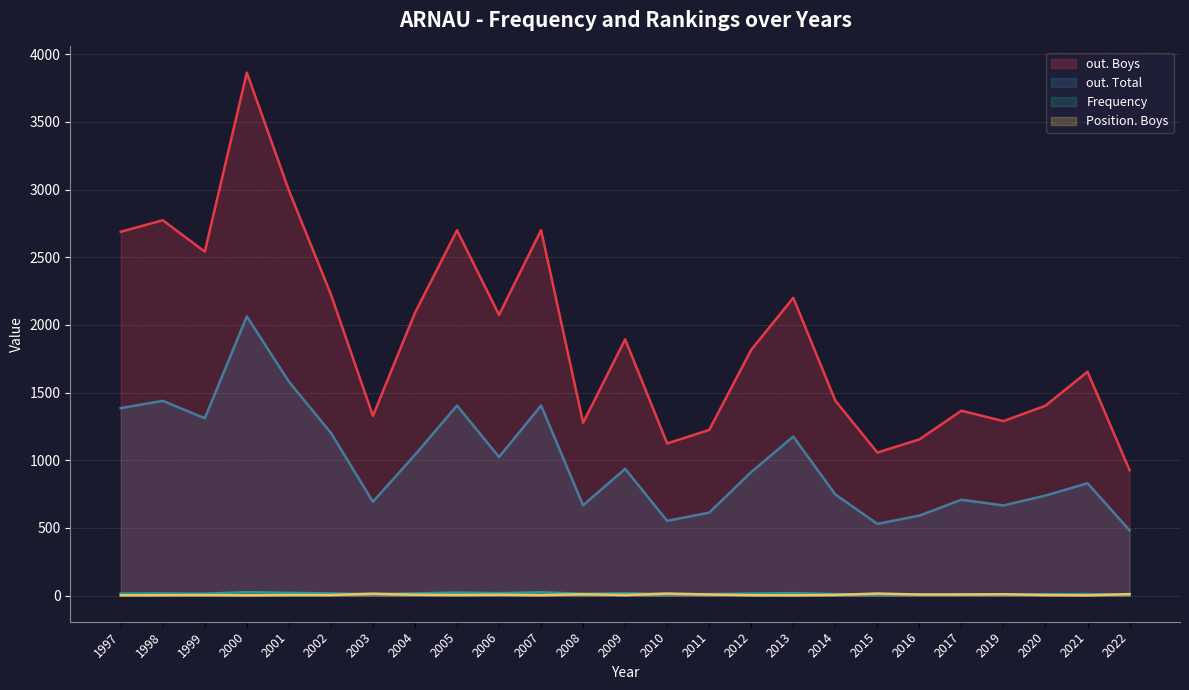

Reading right to left, what are all the values shown in this chart?

out. Boys: 927	1654	1403	1289	1366	1154	1057	1440	2200	1816	1224	1124	1893	1277	2700	2074	2699	2089	1328	2225	2994	3864	2541	2773	2688
out. Total: 482	830	739	666	708	591	530	747	1175	913	613	552	937	667	1404	1024	1404	1040	693	1202	1581	2063	1310	1439	1385
Frequency: 6	11	10	9	10	9	8	11	18	15	11	10	17	13	24	18	22	16	10	16	20	25	14	16	15
Position. Boys: 11	2	4	10	8	8	15	5	2	3	8	15	4	10	3	6	4	6	14	4	4	2	4	3	2